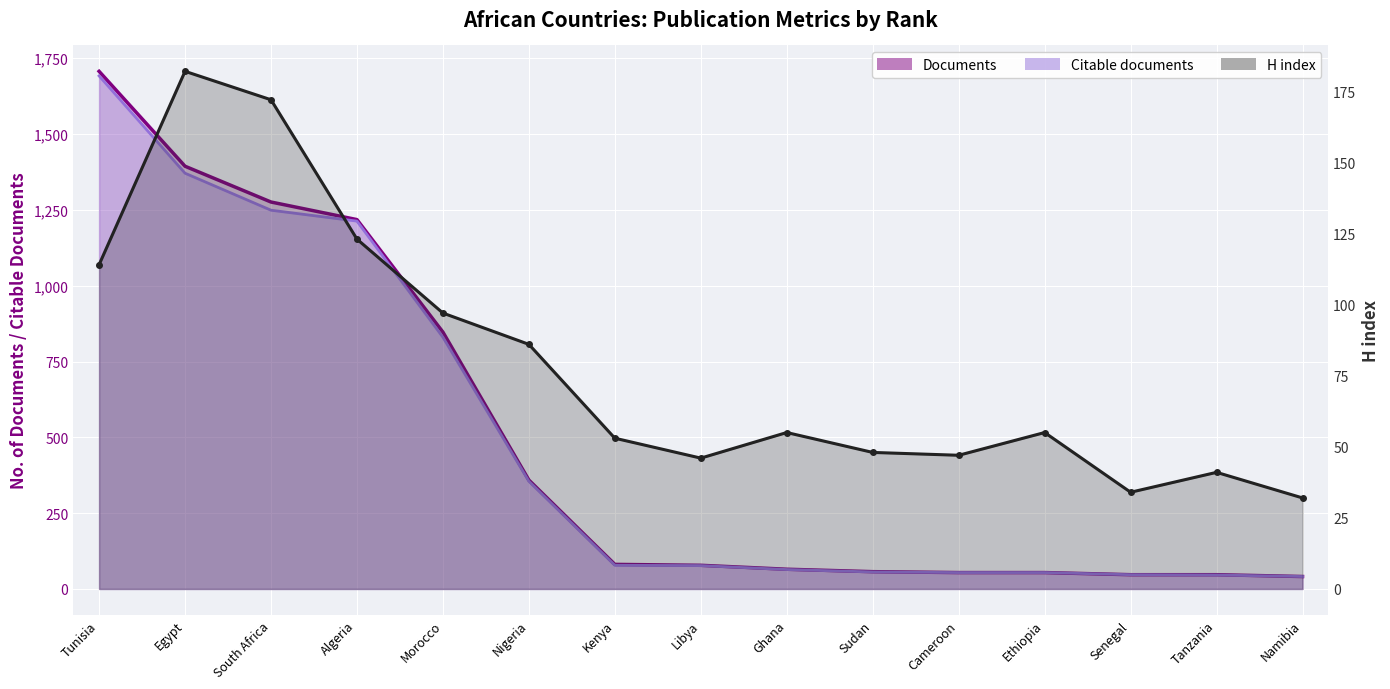

True or false: Documents and Citable documents intersect in this chart.

False